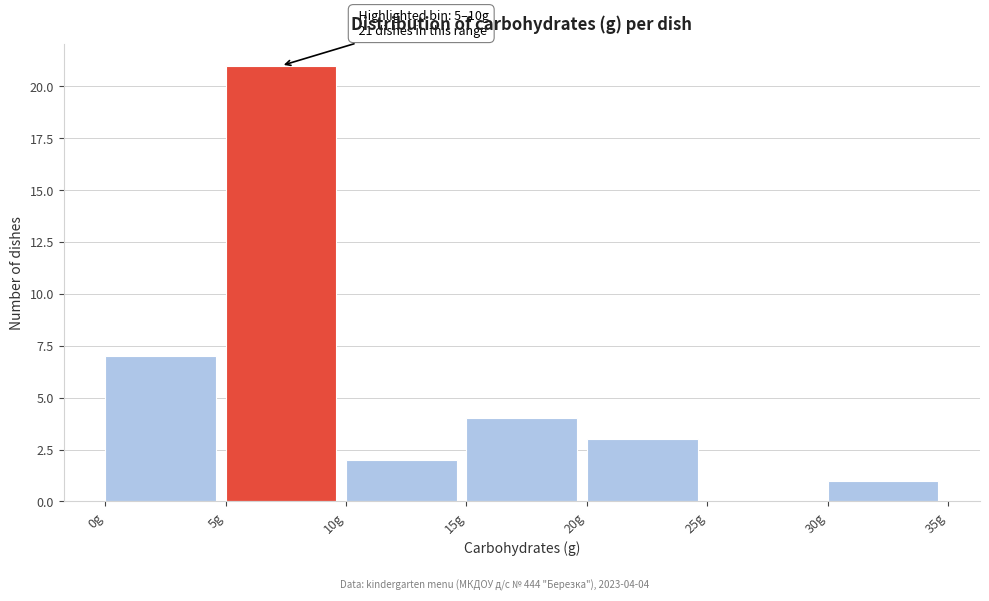

Over which range of the x-axis is the bar tallest?

5 to 10